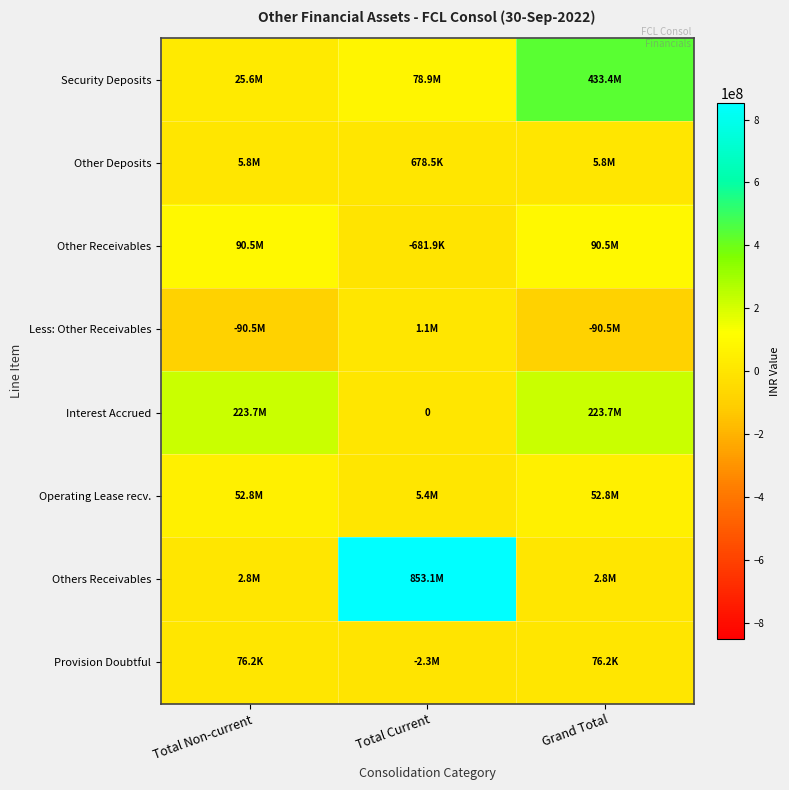

Rank the series at Grand Total from lowest to highest value.

Less: Other Receivables, Provision Doubtful, Others Receivables, Other Deposits, Operating Lease recv., Other Receivables, Interest Accrued, Security Deposits